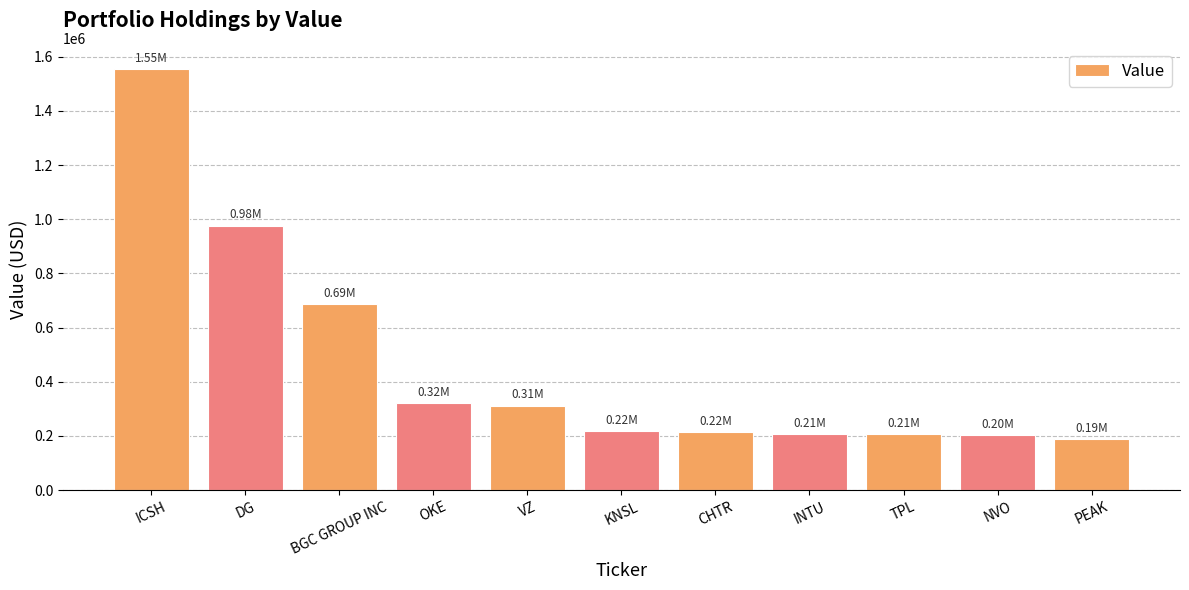

Which category has the highest value across all series?

ICSH